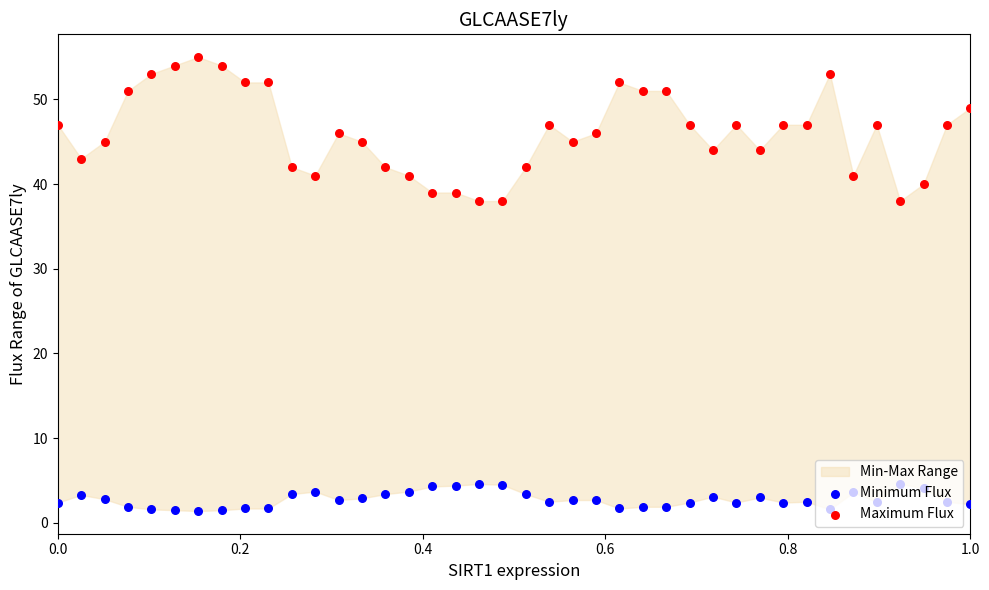

At how many categories does at least one series exceed 48?

12